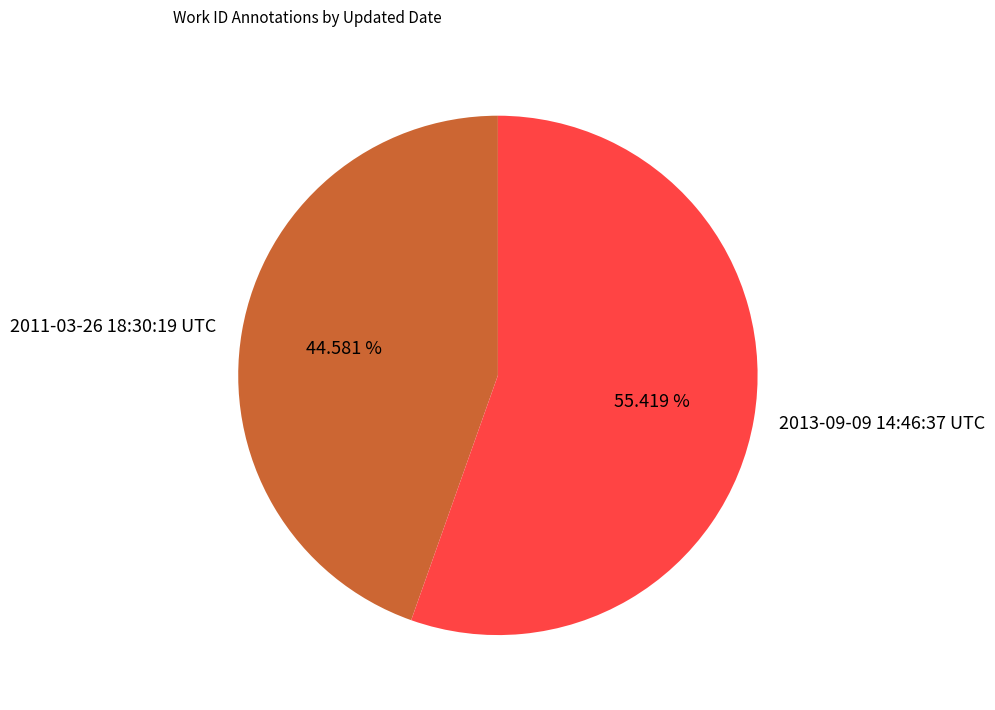

Is it true that 2011-03-26 18:30:19 UTC is 45% of the pie?

True